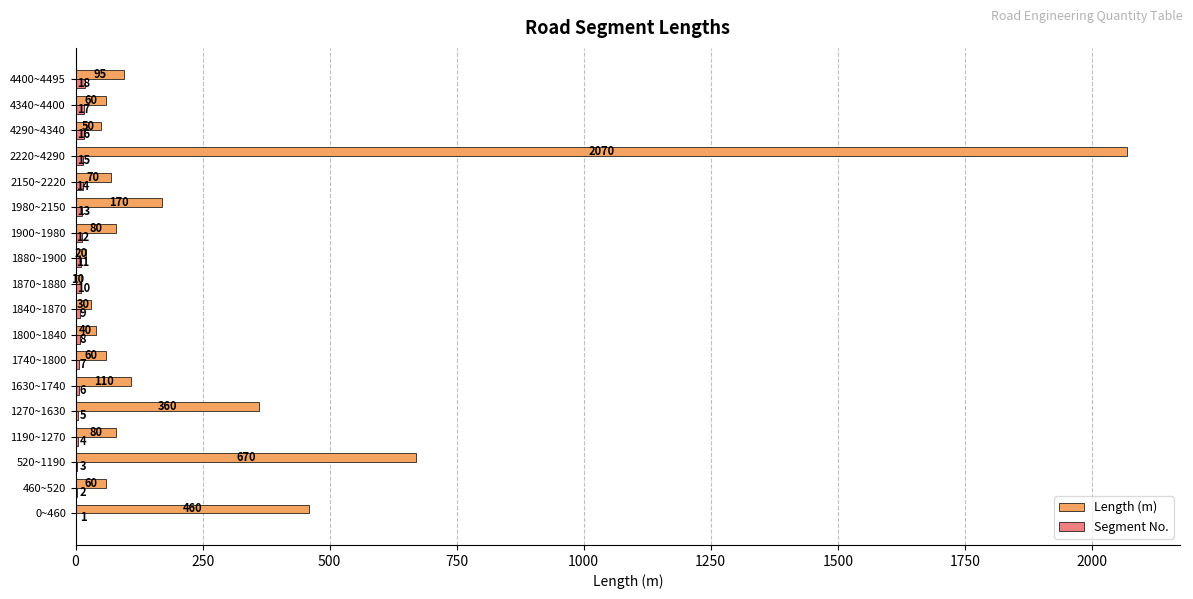

What is the sum of all Length (m) values?

4495